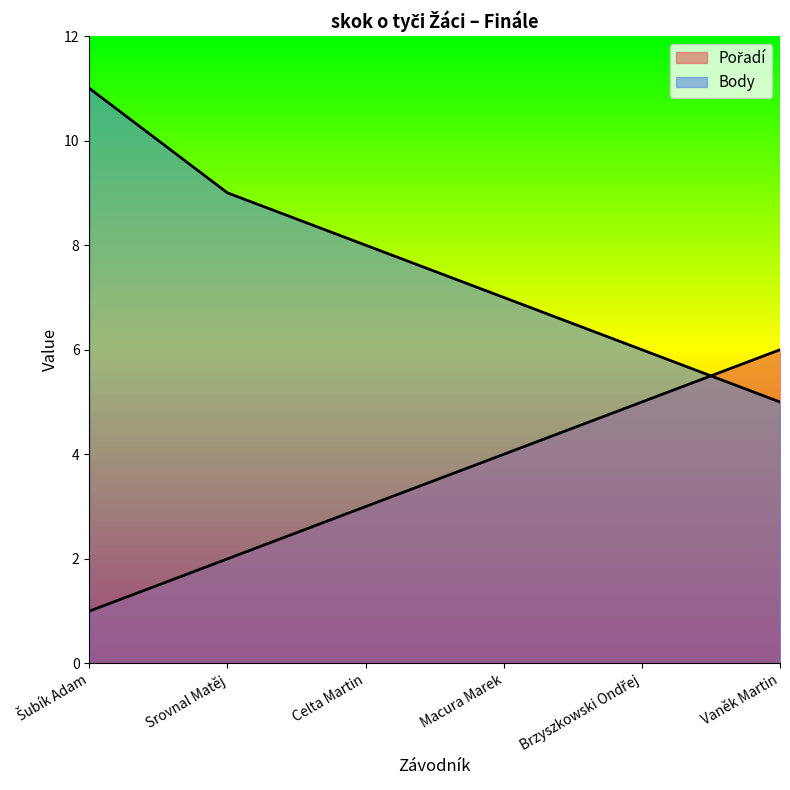

Rank the series by their average value, from lowest to highest.

Pořadí, Body